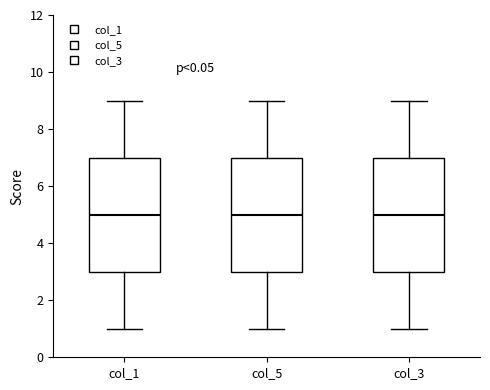

Reading left to right, transcribe this box plot: for each box, give where its median line is, the range the box spans, and where its two whiskers end, as read against the y-axis. The values are not printed on the chart, so give them approximately, as read against the axis.

col_1: median 5, box 3 to 7, whiskers 1 to 9
col_5: median 5, box 3 to 7, whiskers 1 to 9
col_3: median 5, box 3 to 7, whiskers 1 to 9